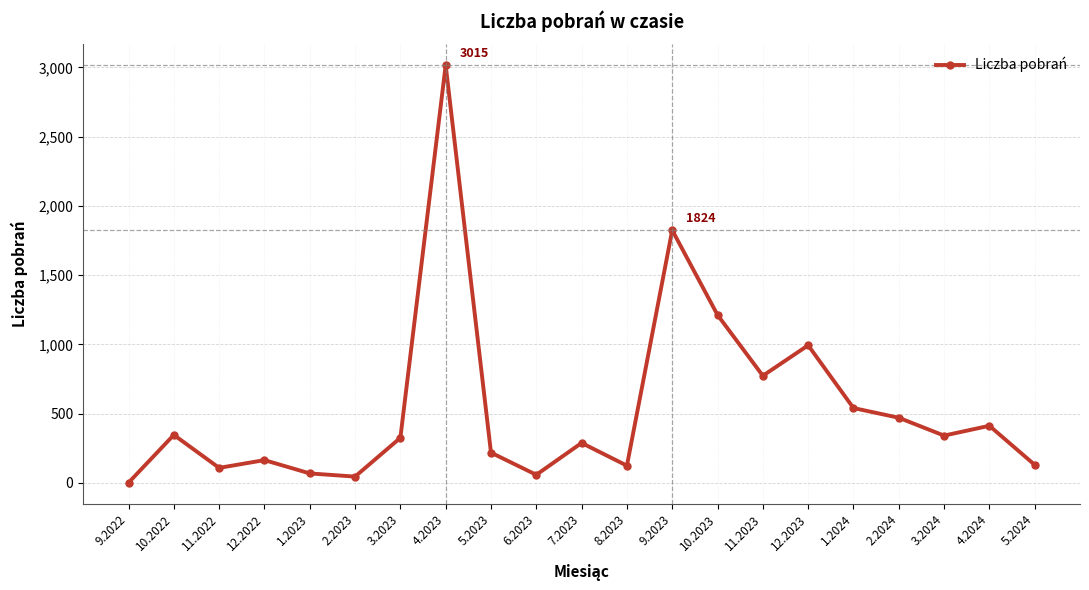

What is the average value?

545